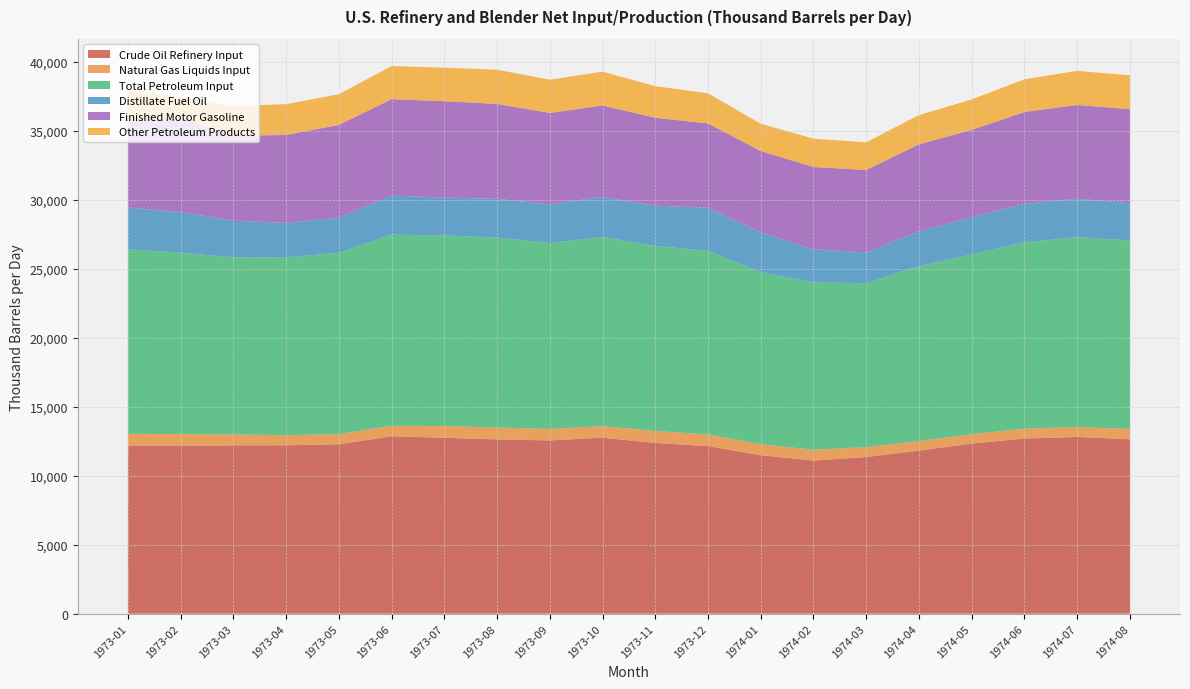

Reading left to right, extract all data points from this chart.

Crude Oil Refinery Input: 12190.4	12187.3	12200.7	12208.0	12280.7	12862.3	12749.5	12635.5	12559.6	12757.8	12374.1	12149.6	11490.5	11102.2	11355.1	11823.0	12333.3	12697.1	12811.0	12644.5
Natural Gas Liquids Input: 839.1	835.5	790.2	732.7	733.0	756.6	849.0	858.1	833.1	834.9	876.3	841.8	793.8	776.8	720.0	690.4	678.4	717.5	722.9	741.6
Total Petroleum Input: 13388.5	13151.6	12833.4	12879.9	13160.2	13861.5	13816.6	13778.8	13476.9	13718.1	13404.3	13314.0	12474.7	12137.0	11882.5	12680.1	13027.5	13510.1	13761.1	13670.2
Distillate Fuel Oil: 3027.8	2937.2	2667.1	2510.2	2543.9	2825.3	2751.6	2801.3	2812.6	2910.6	2922.4	3136.0	2880.2	2398.8	2226.3	2521.8	2704.5	2782.8	2791.8	2704.9
Finished Motor Gasoline: 6341.0	6855.0	6149.9	6377.2	6714.4	6993.1	6986.2	6879.9	6619.3	6620.9	6375.3	6099.0	5900.0	5969.3	5982.0	6311.0	6328.6	6663.1	6792.7	6814.8
Other Petroleum Products: 2140.3	1473.9	2168.3	2228.7	2226.7	2398.1	2432.4	2483.0	2408.5	2453.3	2291.9	2184.5	1975.5	2052.5	2008.2	2119.6	2206.4	2371.9	2471.7	2454.9